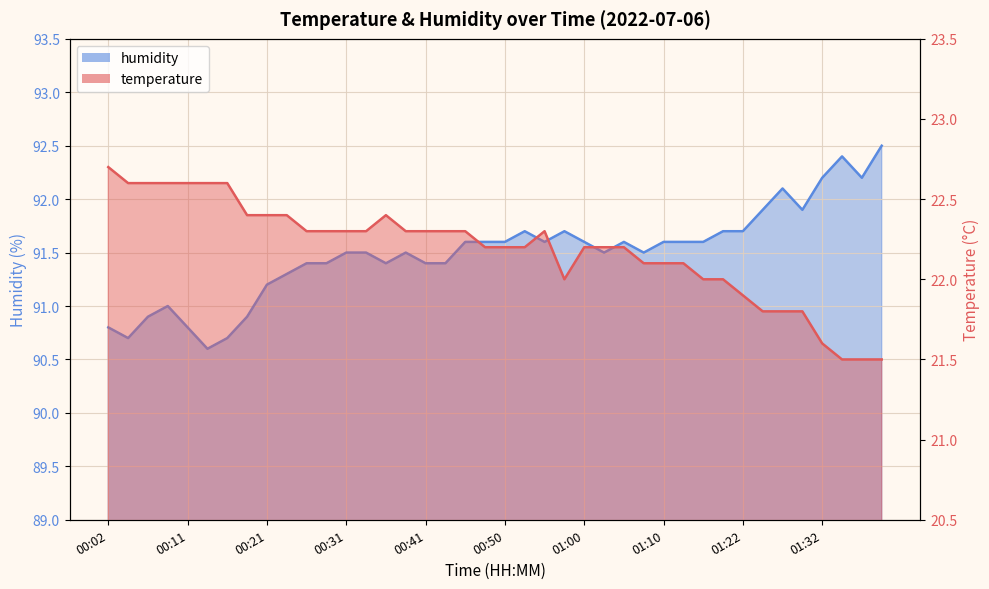

How many values in the humidity_line series exceed 91?

32